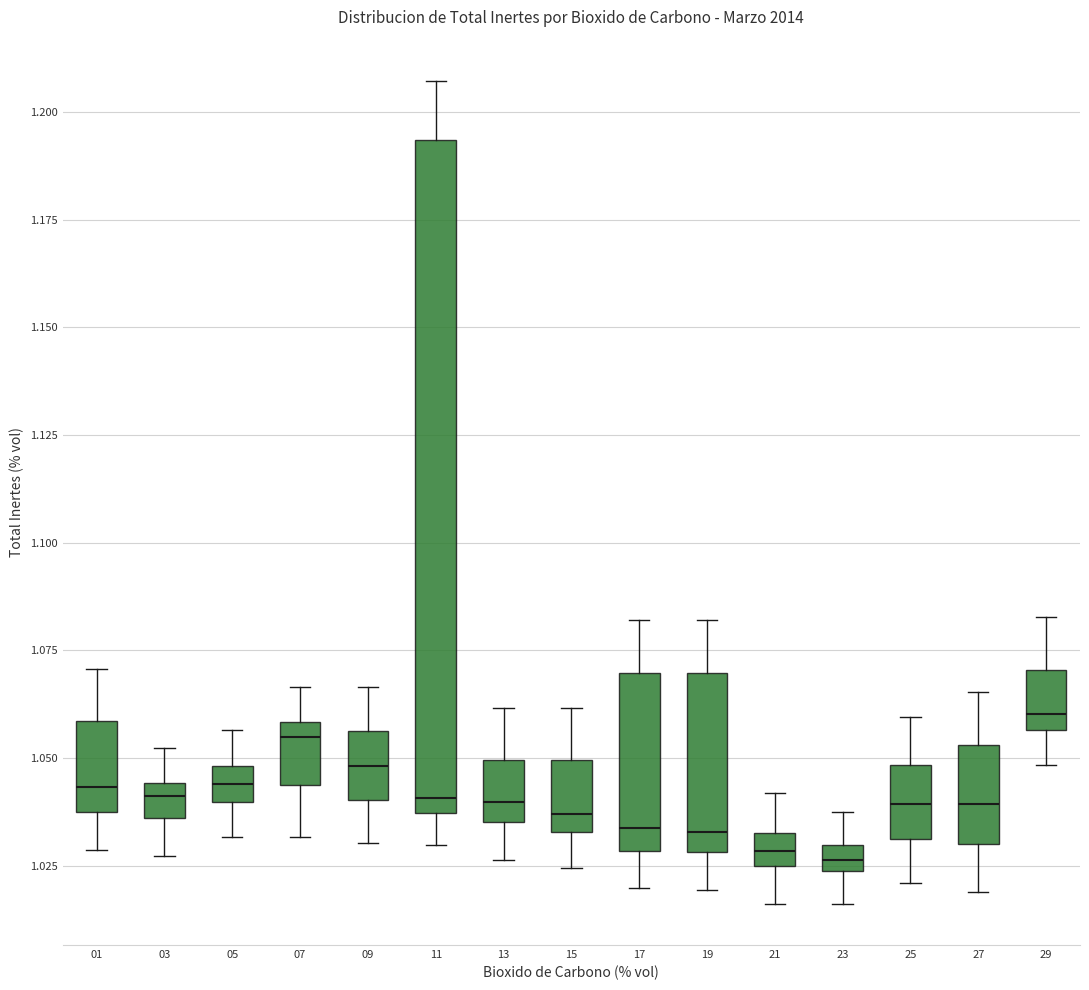

Which box is the tallest, from its lower edge to its upper edge?

11